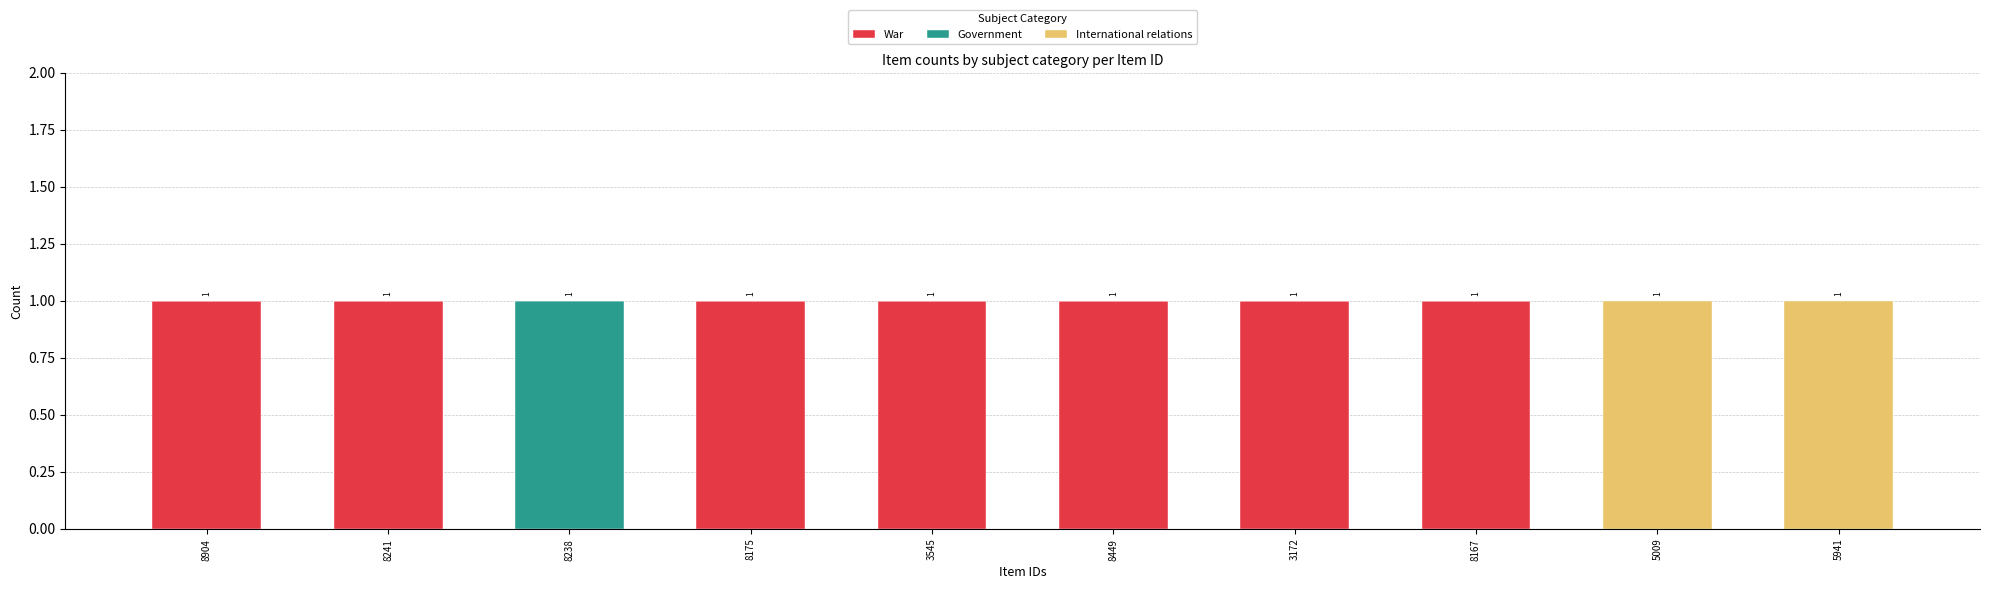

What is the sum of all War values?

7